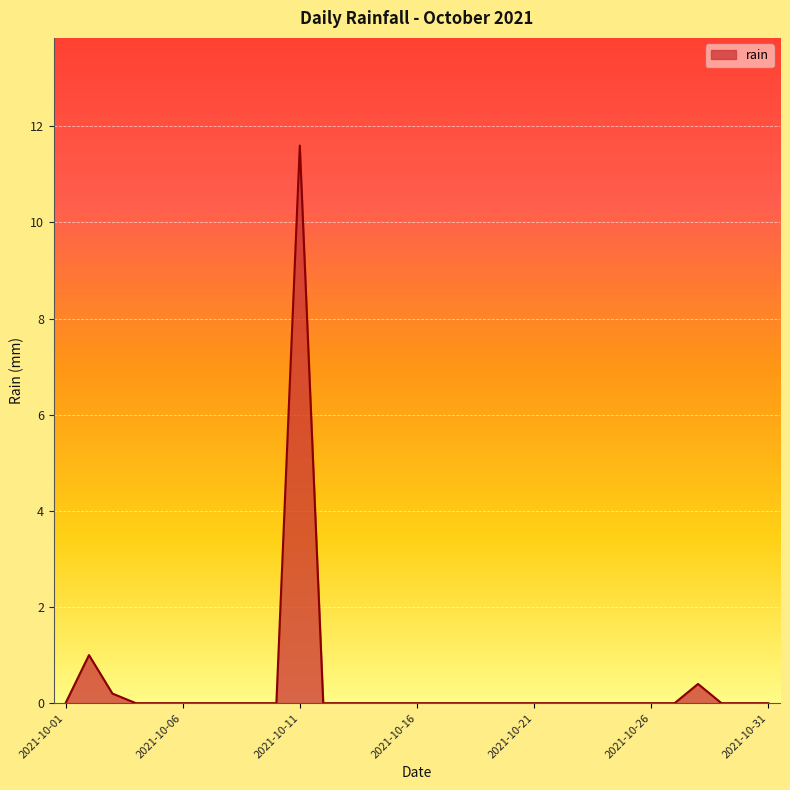

What is the maximum value shown in the chart?

11.6